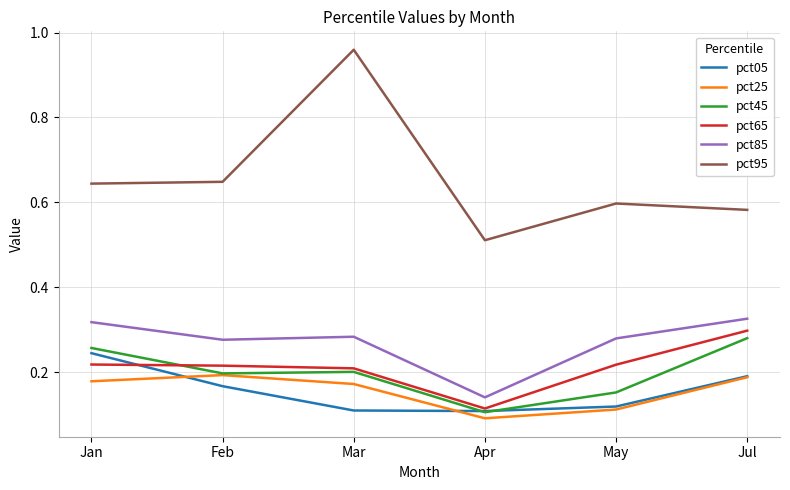

What is the difference between the maximum and minimum values in the pct95 series?

0.4